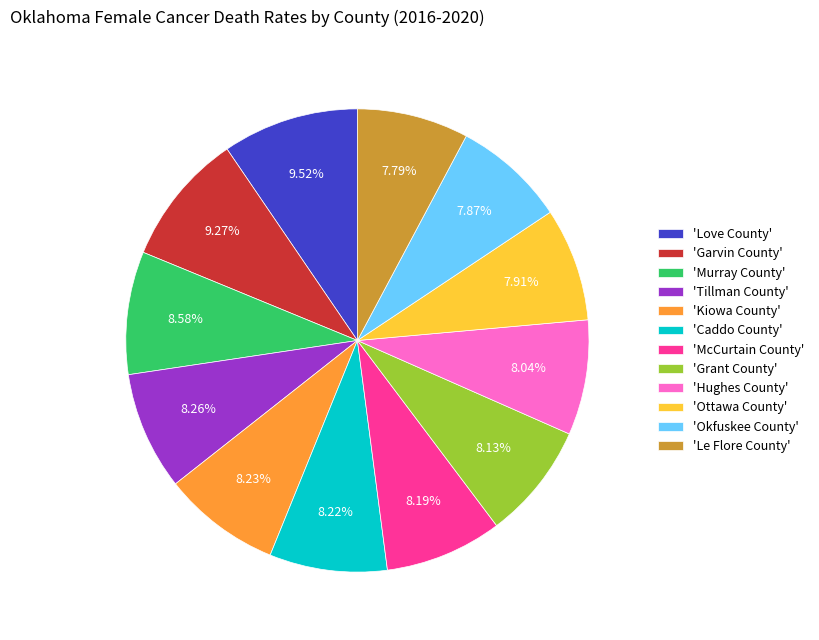

How many segments does this pie chart have?

12